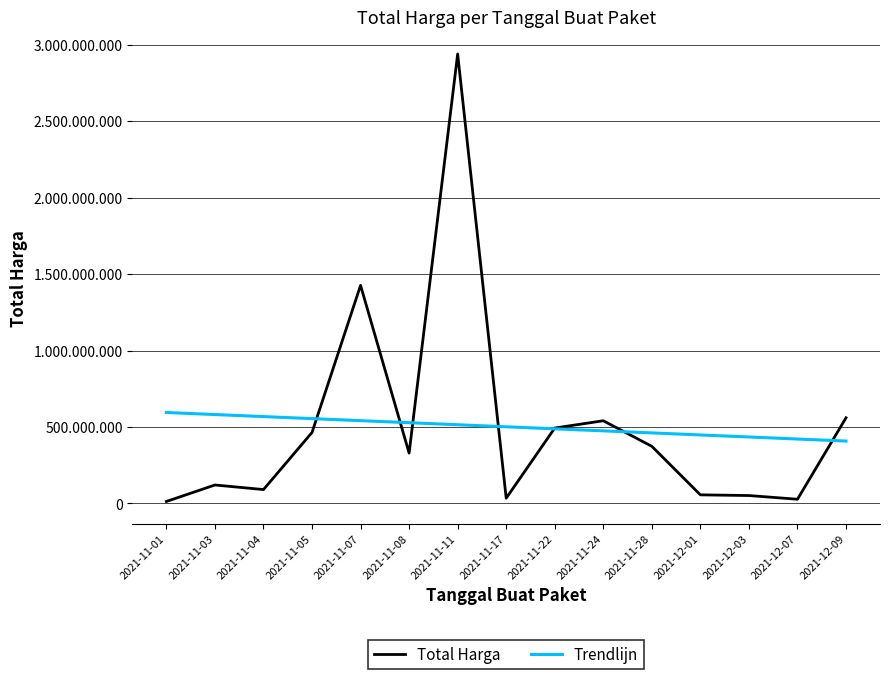

Reading right to left, what are all the values shown in this chart?

Total Harga: 2021-12-09=559971000.0	2021-12-07=27412000.0	2021-12-03=51601000.0	2021-12-01=56152800.0	2021-11-28=373404000.0	2021-11-24=540634200.0	2021-11-22=493000000.0	2021-11-17=34292000.0	2021-11-11=2938963240.0	2021-11-08=329124000.0	2021-11-07=1425867900.0	2021-11-05=464002100.0	2021-11-04=90672075.0	2021-11-03=120613270.0	2021-11-01=12787500.0
Trendlijn: 2021-12-09=407832883.1	2021-12-07=421175776.8	2021-12-03=434518670.5	2021-12-01=447861564.2	2021-11-28=461204457.9	2021-11-24=474547351.6	2021-11-22=487890245.3	2021-11-17=501233139.0	2021-11-11=514576032.7	2021-11-08=527918926.4	2021-11-07=541261820.1	2021-11-05=554604713.8	2021-11-04=567947607.5	2021-11-03=581290501.2	2021-11-01=594633394.9